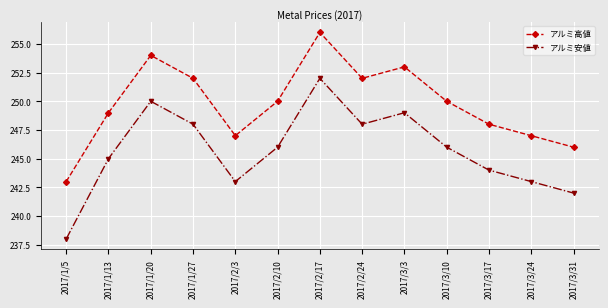

Is the value of アルミ高値 at 2017/3/10 greater than the value of アルミ安値 at 2017/2/17?

No